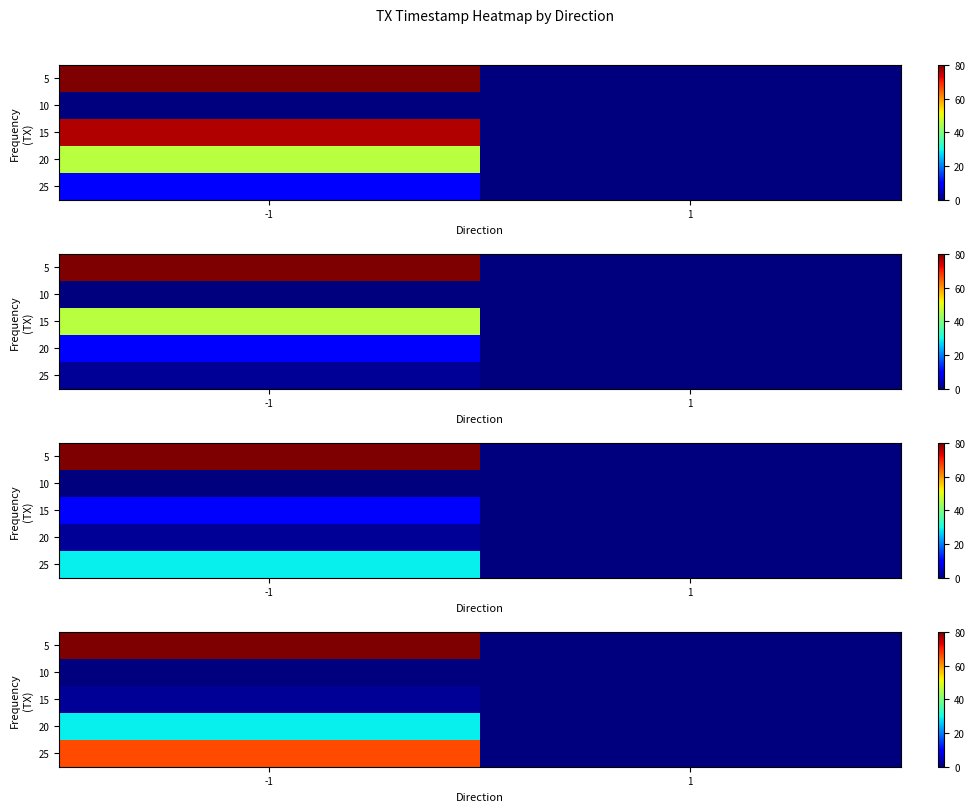

Is it true that row_0 equals 37.1 at -1?

False